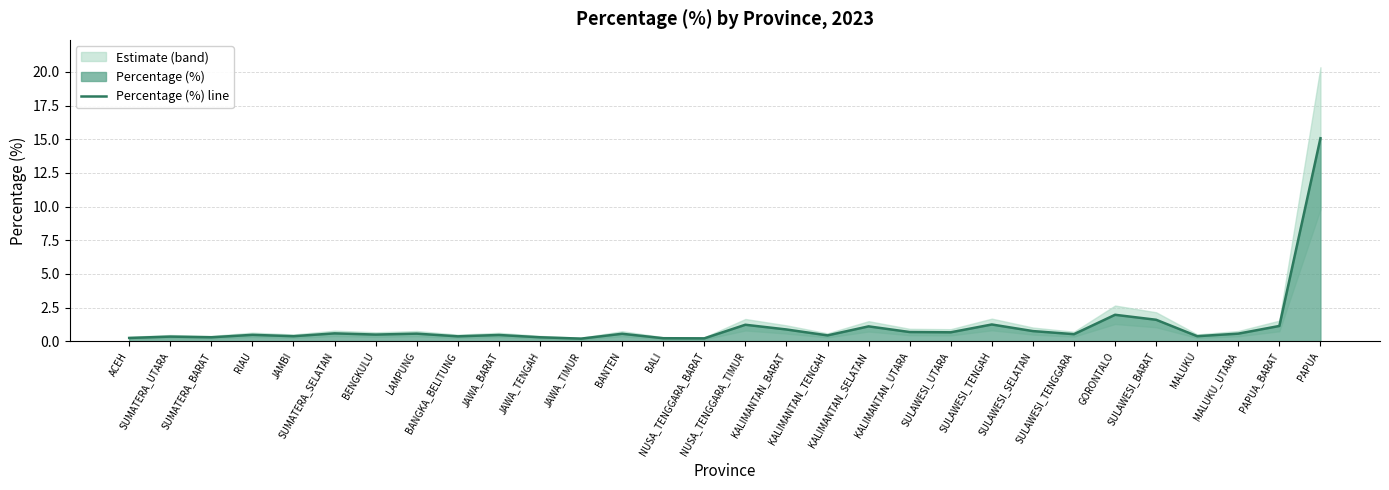

Rank the categories by value from lowest to highest.

JAWA_TIMUR, NUSA_TENGGARA_BARAT, BALI, ACEH, SUMATERA_BARAT, JAWA_TENGAH, SUMATERA_UTARA, BANGKA_BELITUNG, JAMBI, MALUKU, KALIMANTAN_TENGAH, JAWA_BARAT, RIAU, BENGKULU, SULAWESI_TENGGARA, BANTEN, LAMPUNG, MALUKU_UTARA, SUMATERA_SELATAN, SULAWESI_UTARA, KALIMANTAN_UTARA, SULAWESI_SELATAN, KALIMANTAN_BARAT, KALIMANTAN_SELATAN, PAPUA_BARAT, NUSA_TENGGARA_TIMUR, SULAWESI_TENGAH, SULAWESI_BARAT, GORONTALO, PAPUA